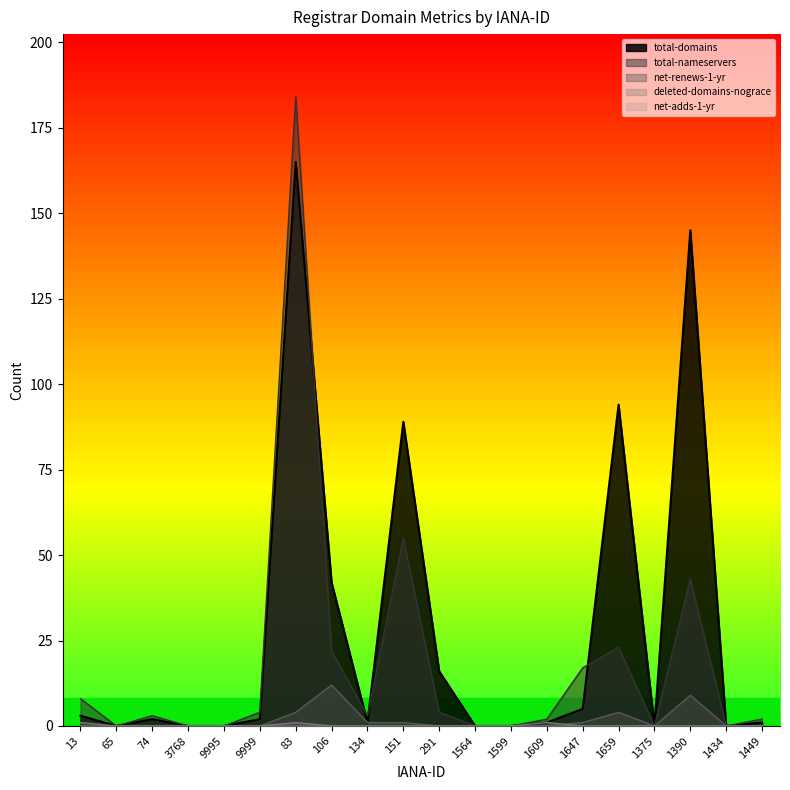

True or false: net-renews-1-yr and total-nameservers intersect in this chart.

False